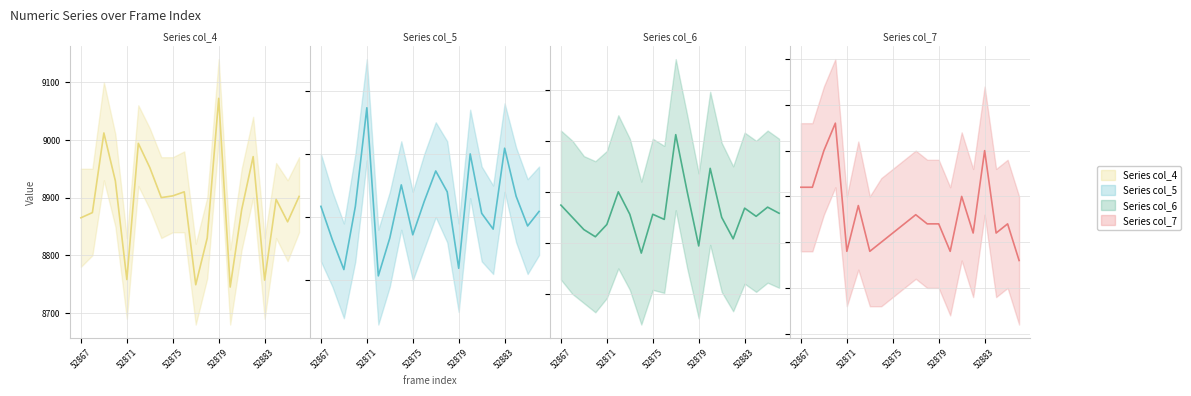

How many interior local valleys does the Series col_7 series have?

5